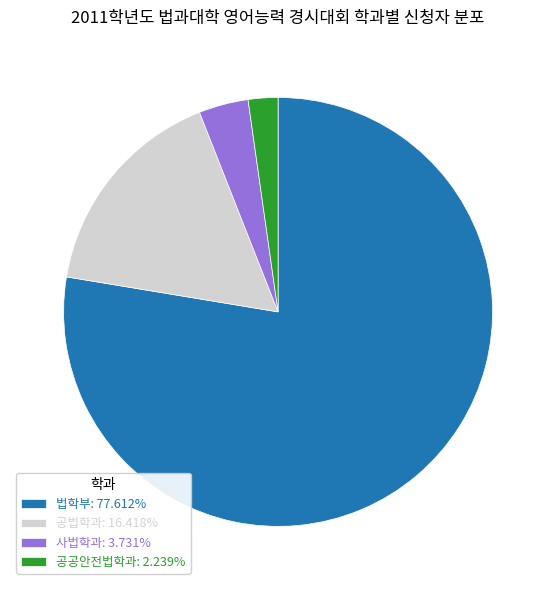

Is 법학부: 77.612% the majority of the pie?

Yes